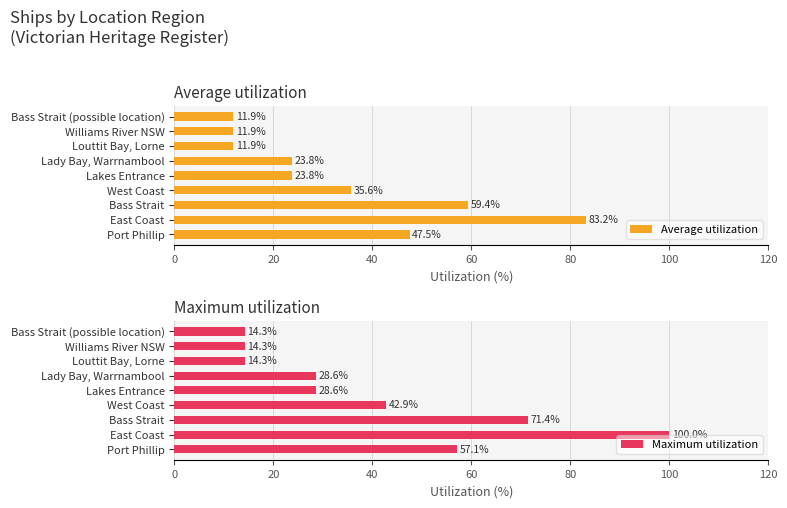

Which series has the largest total across all categories?

Maximum utilization